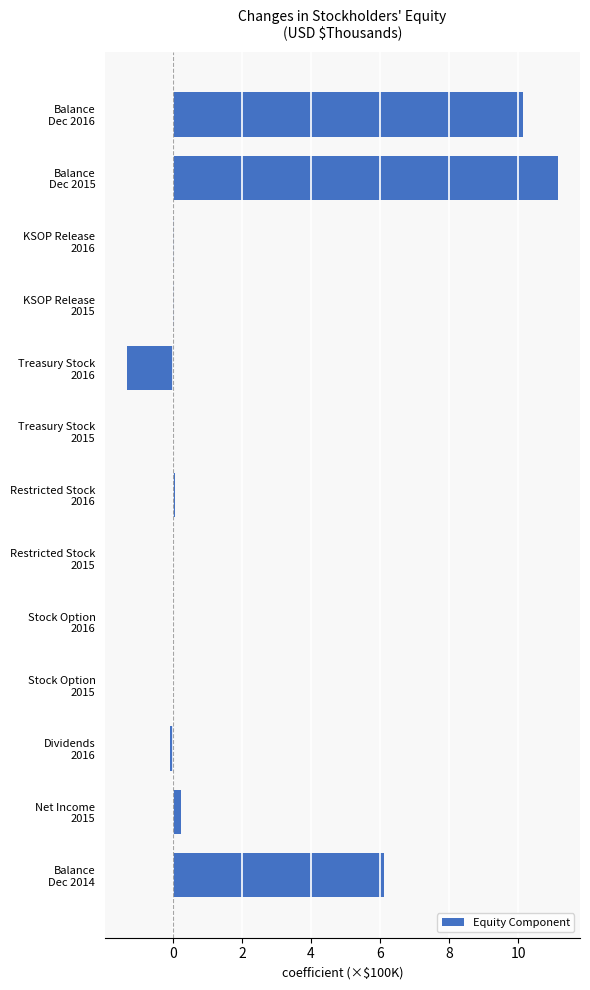

What is the sum of all values?

26.4